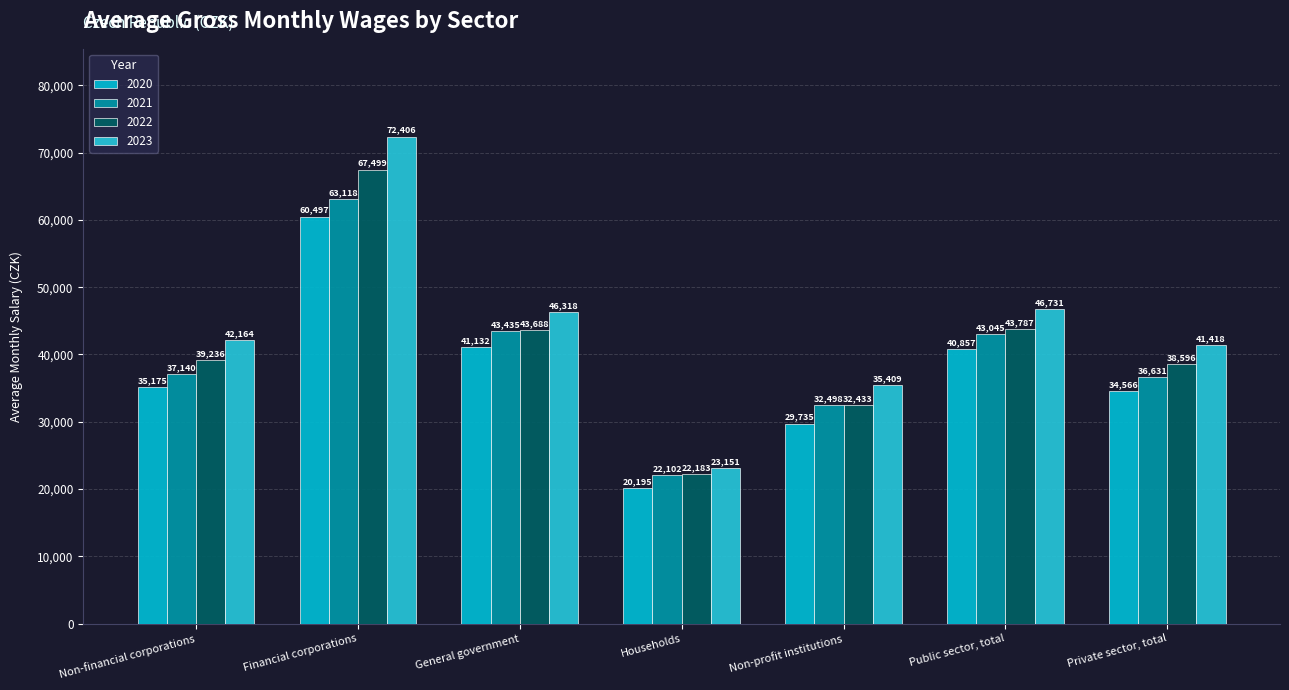

Count the number of data series in this chart.

4